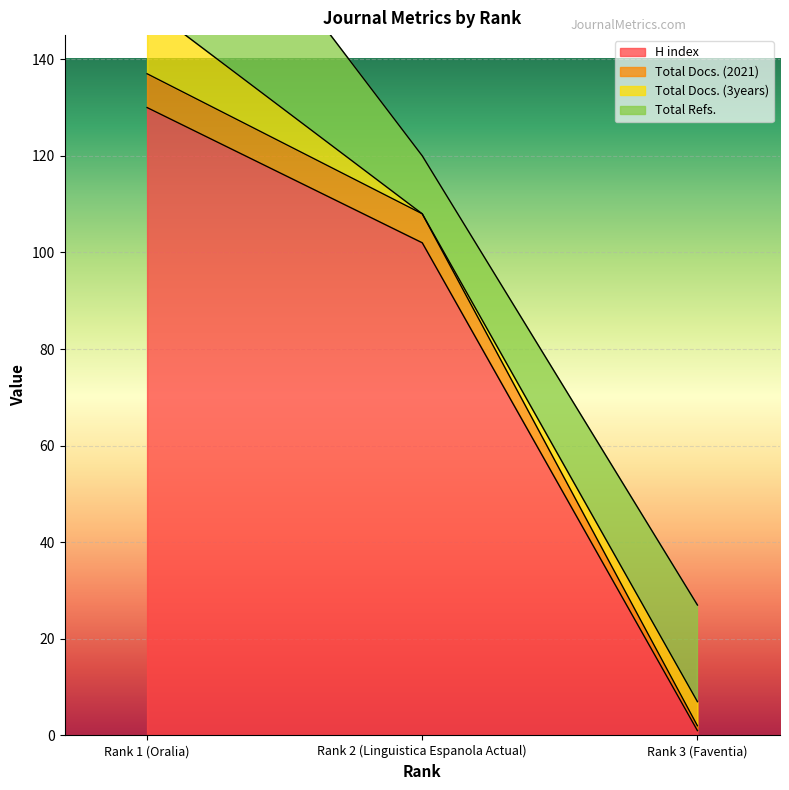

List the labels in order of H index value, smallest first.

Rank 3 (Faventia), Rank 2 (Linguistica Espanola Actual), Rank 1 (Oralia)